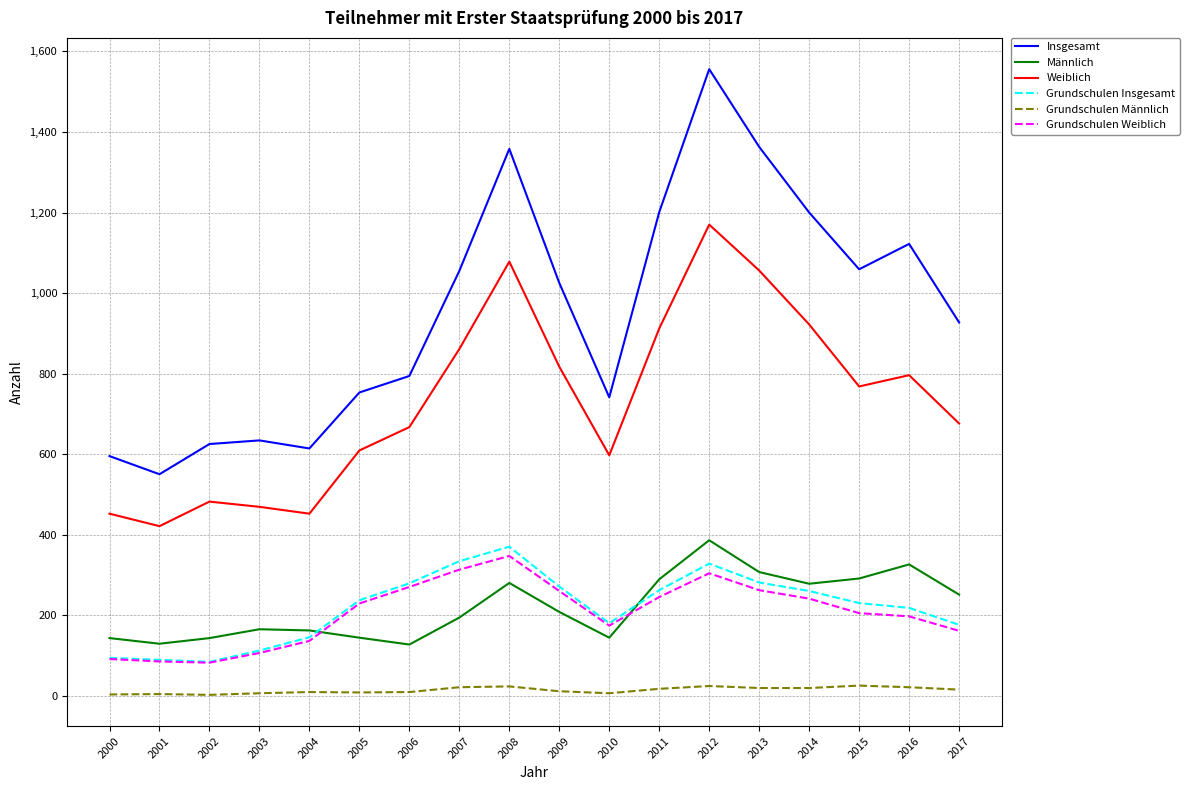

Which series has the widest spread of values?

Insgesamt